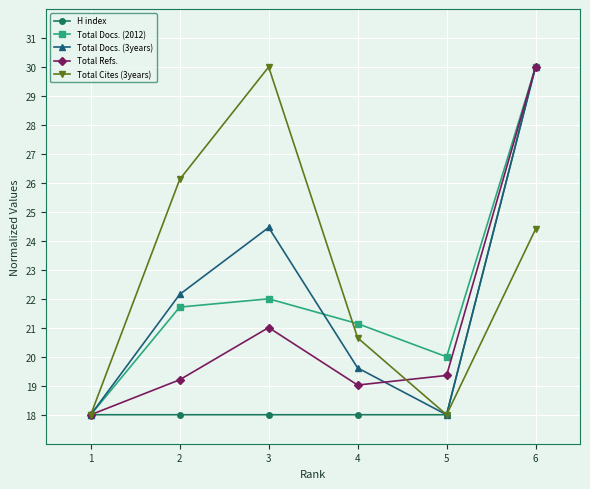

What is the minimum value shown in the chart?

18.0